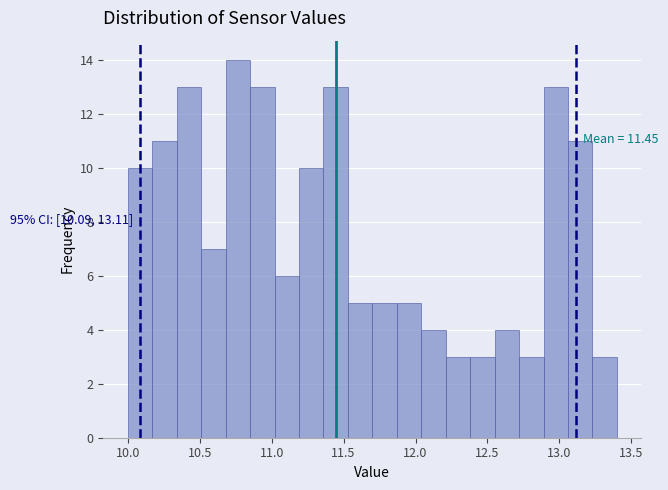

Around what value on the x-axis is the tallest bar? Give the approximate position of its centre, as read against the axis.

10.75